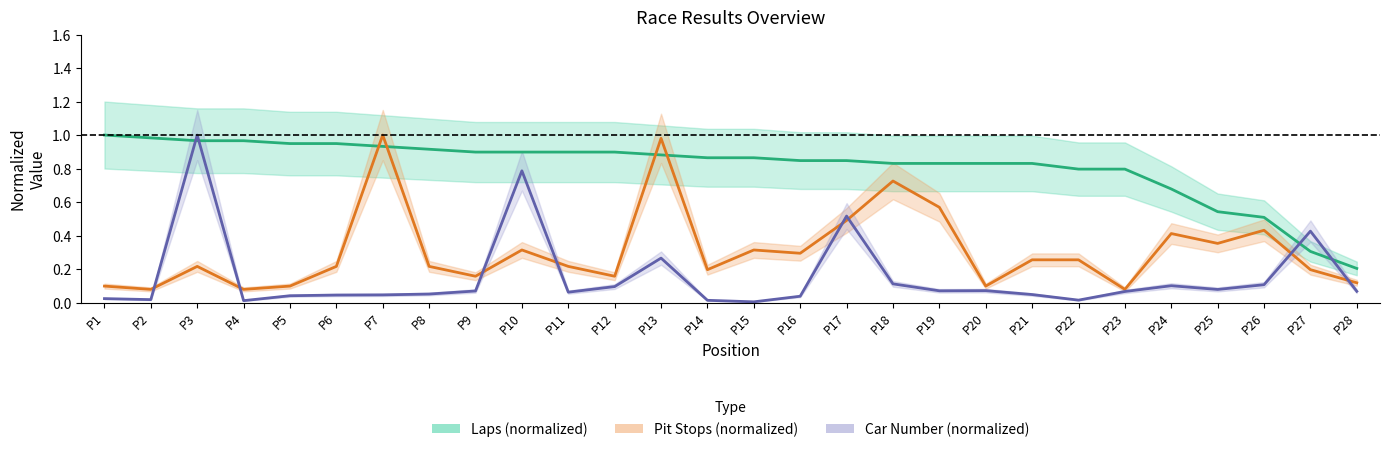

What is the difference between the second highest and minimum values in the Car Number (normalized) series?

0.8